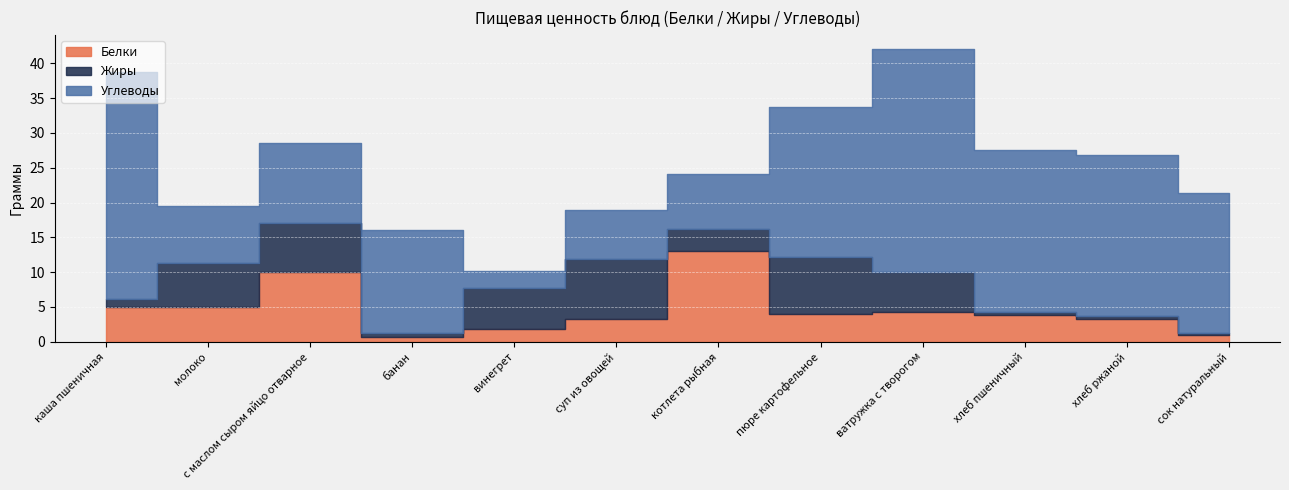

After their last crossing, which series has the higher values: Углеводы or Жиры?

Углеводы